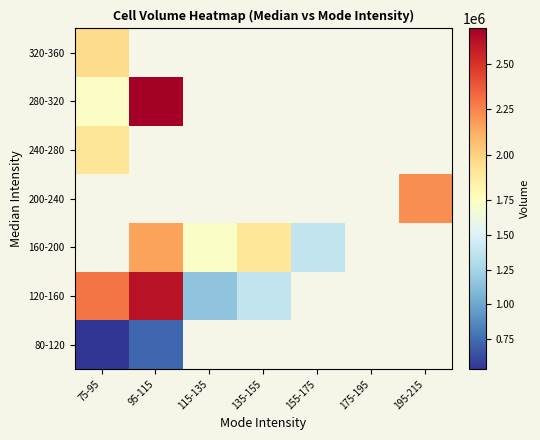

At which category does the chart reach its peak across all series?

95-115